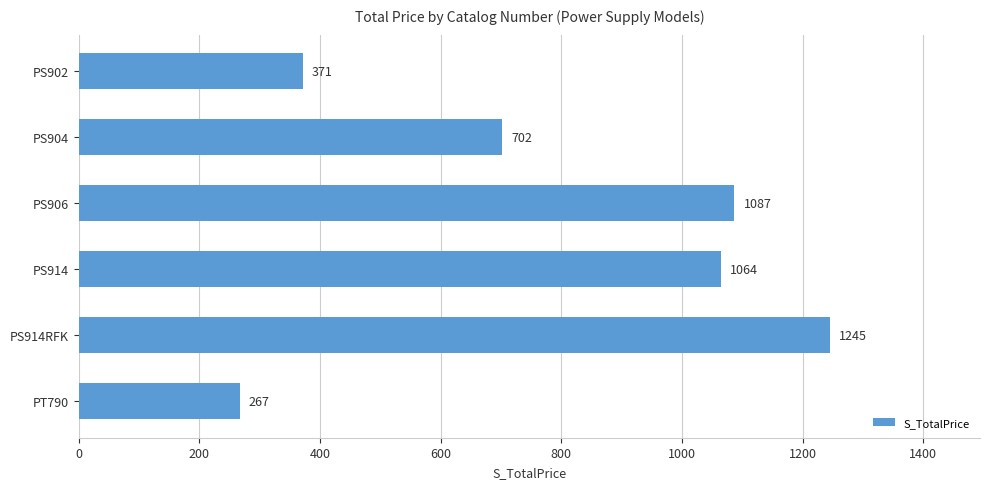

Reading top to bottom, transcribe all the data shown in this chart.

371	702	1087	1064	1245	267